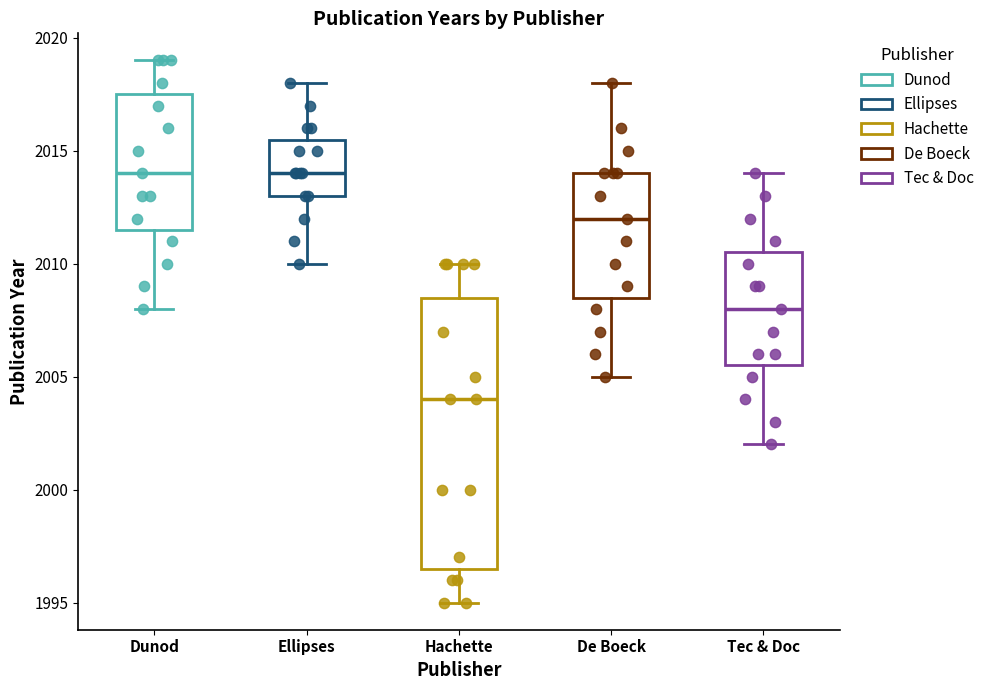

Which box is the tallest, from its lower edge to its upper edge?

Hachette